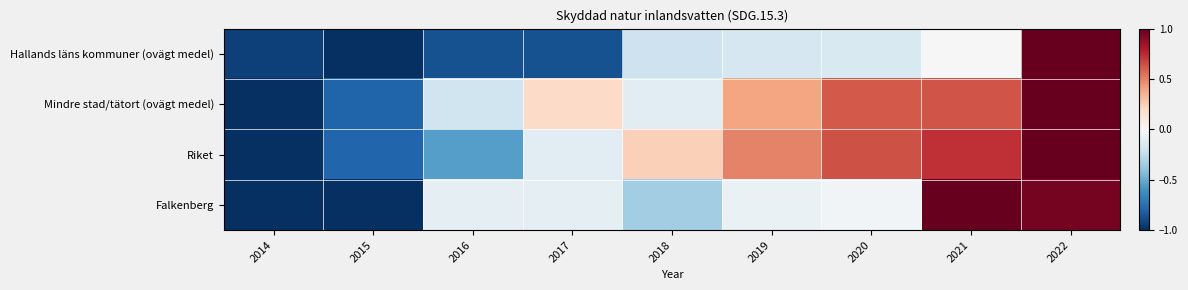

Rank the series by their maximum value, from lowest to highest.

Hallands läns kommuner (ovägt medel), Mindre stad/tätort (ovägt medel), Falkenberg, Riket